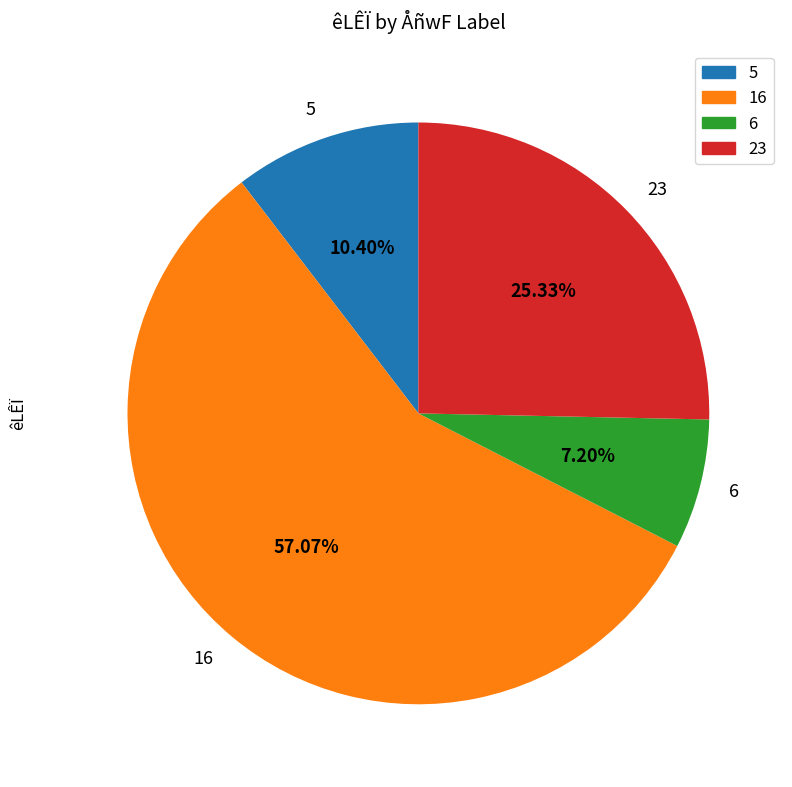

What percentage is NOT represented by 5?

89.6%